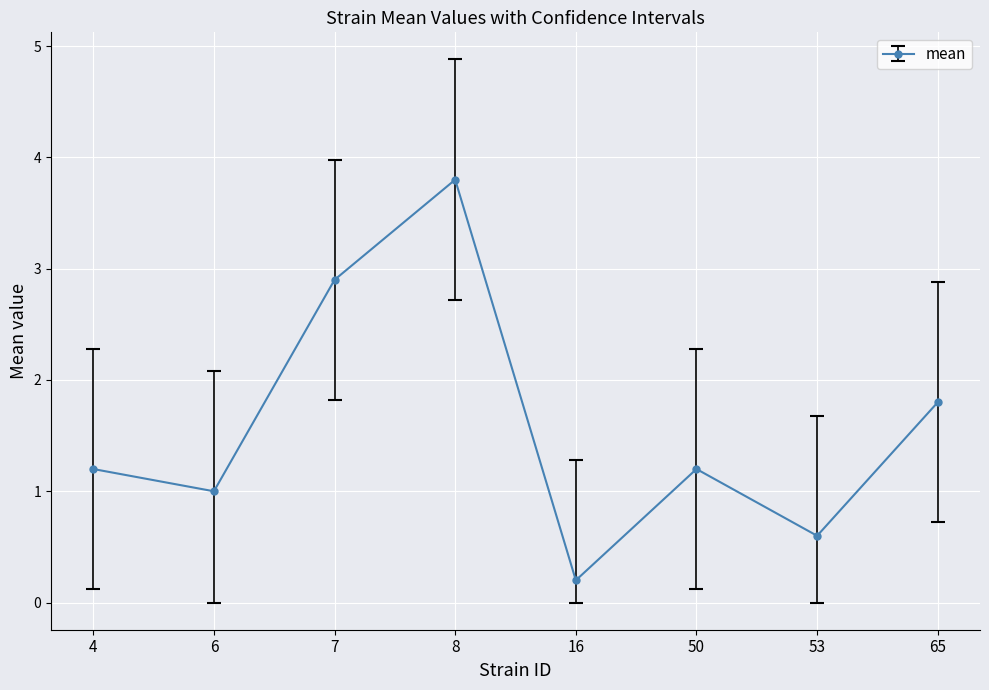

What is the value of the 5th point from the left?

0.2